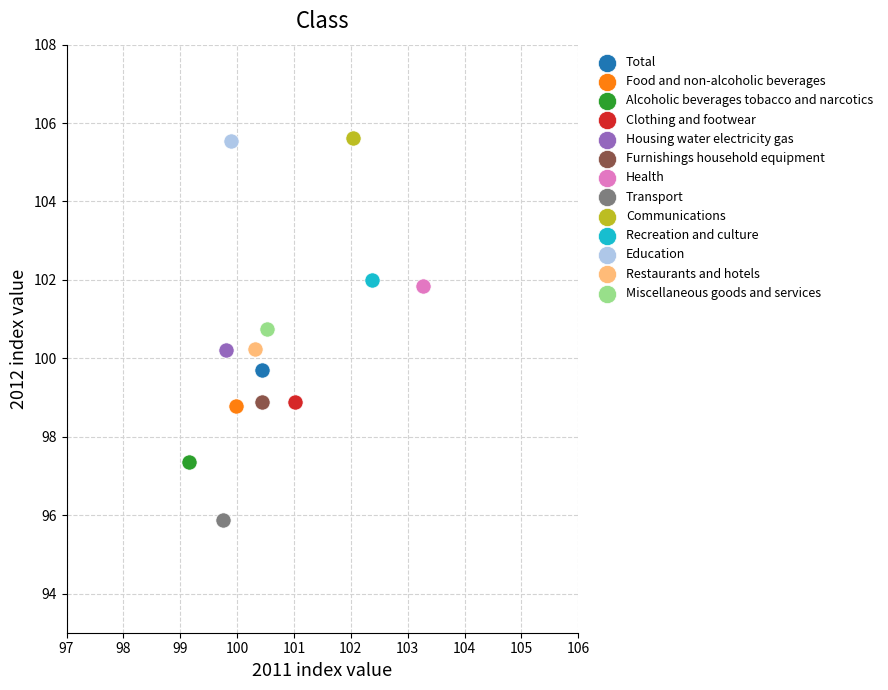

What are all the series names shown in the legend?

Total, Food and non-alcoholic beverages, Alcoholic beverages tobacco and narcotics, Clothing and footwear, Housing water electricity gas, Furnishings household equipment, Health, Transport, Communications, Recreation and culture, Education, Restaurants and hotels, Miscellaneous goods and services